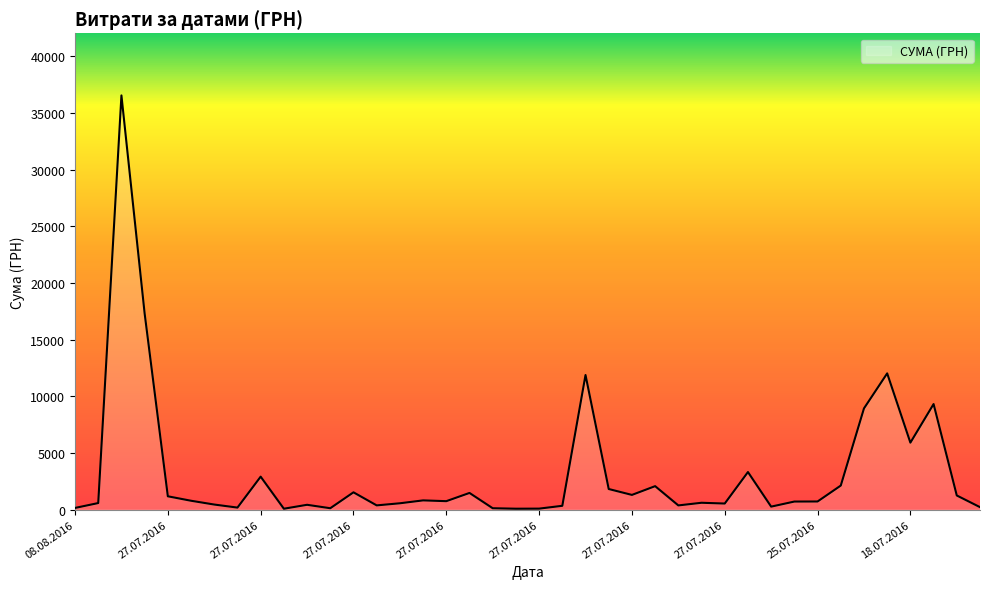

What is the maximum value shown in the chart?

36547.0